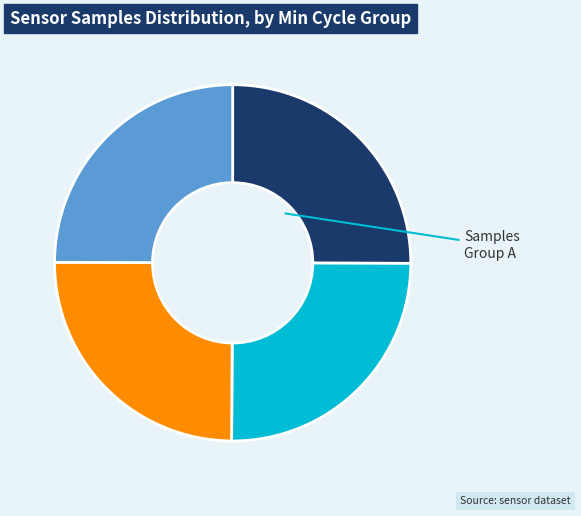

Does any single category account for the majority?

No